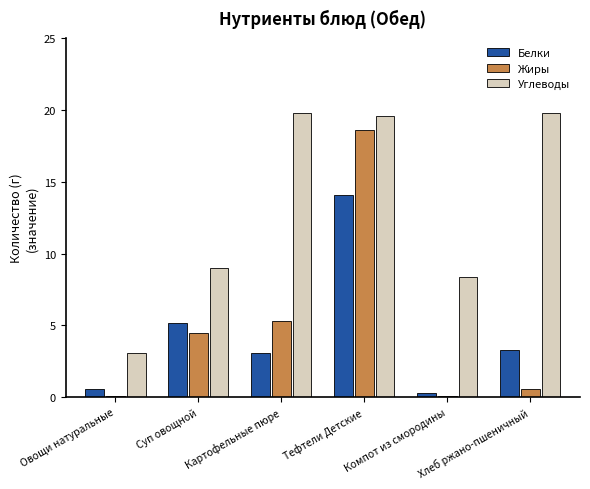

What is the total value across all series at Картофельные пюре?

28.2